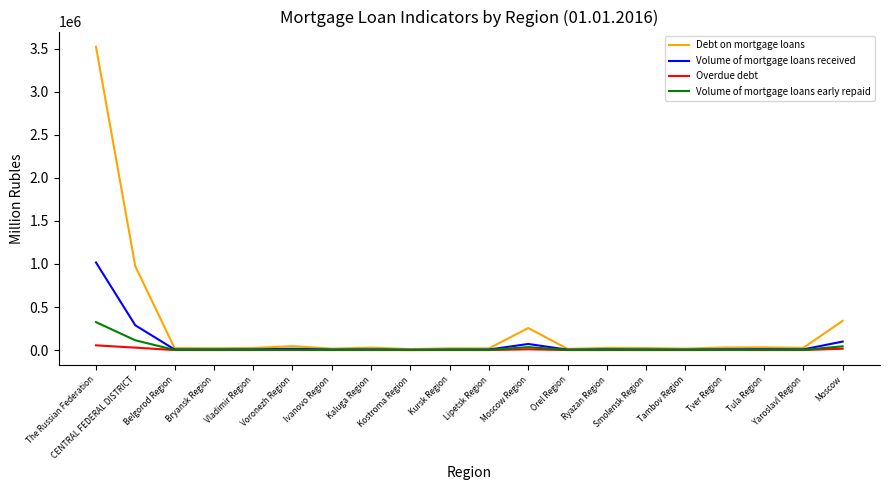

How many distinct data groups are displayed?

4